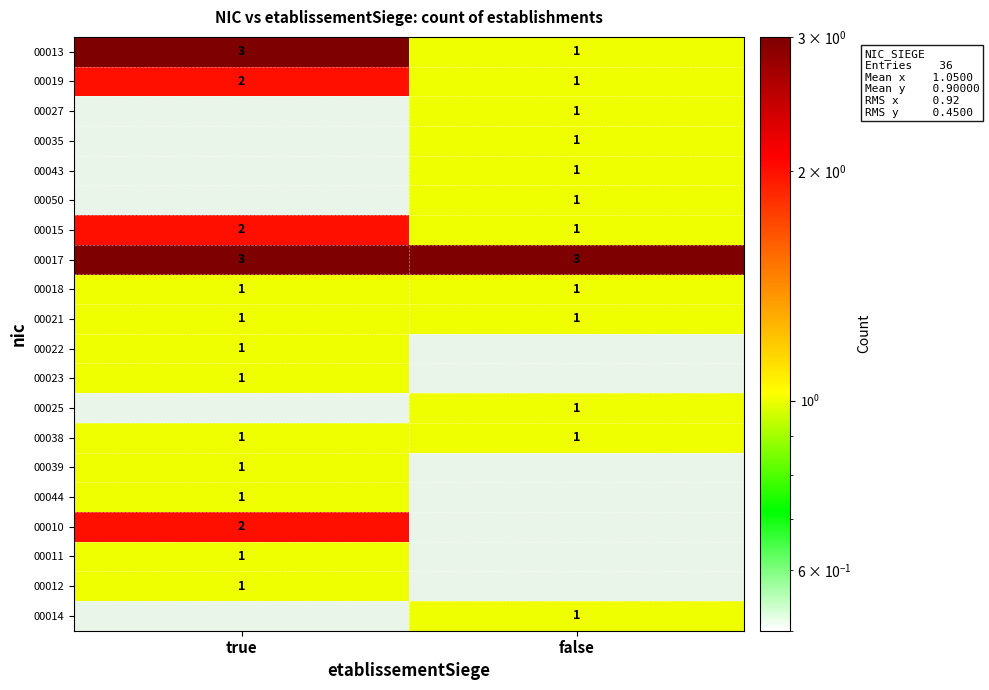

At which label does 00019 reach its minimum?

false